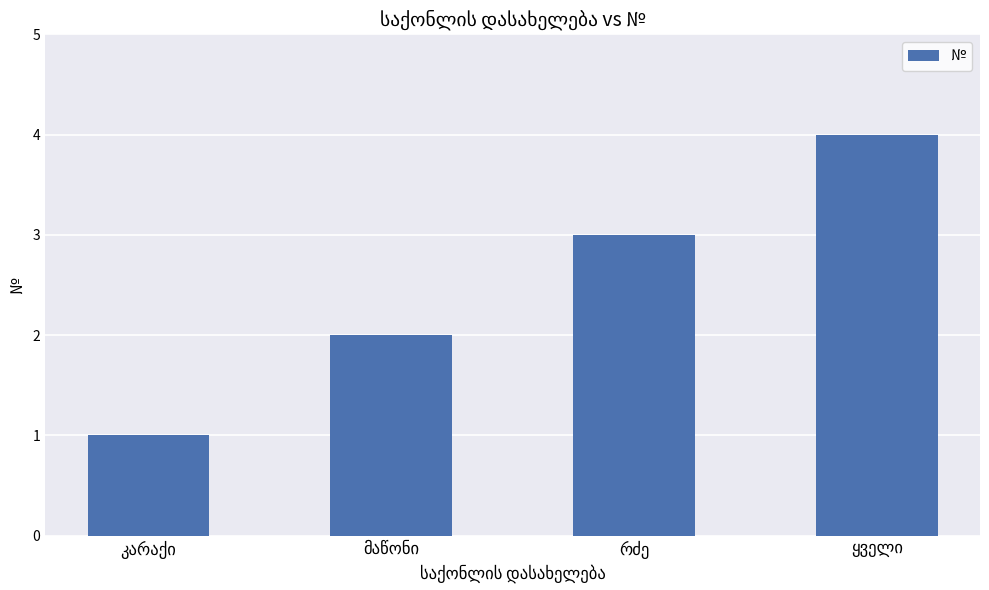

What is the difference between the maximum and minimum values?

3